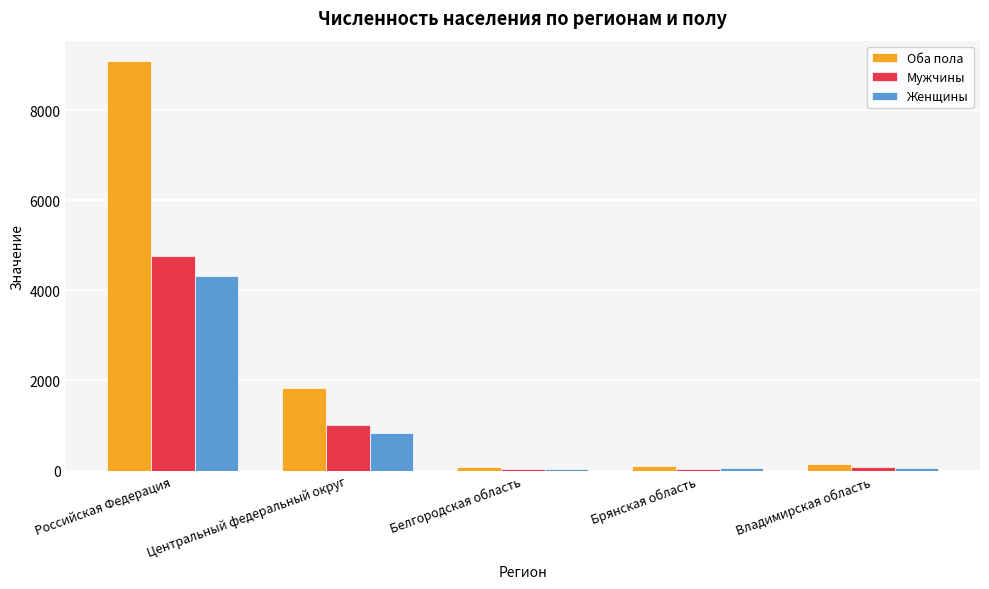

Rank the series by their maximum value, from highest to lowest.

Оба пола, Мужчины, Женщины